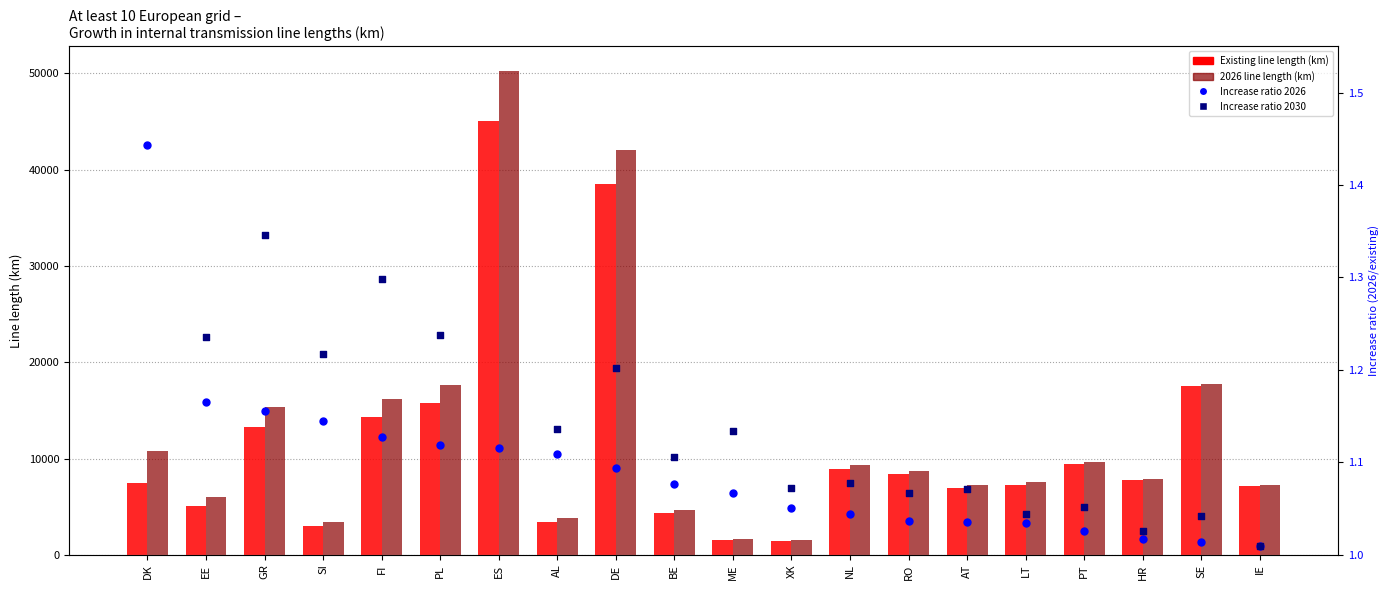

Which series has the largest total across all categories?

2026 line length (km)